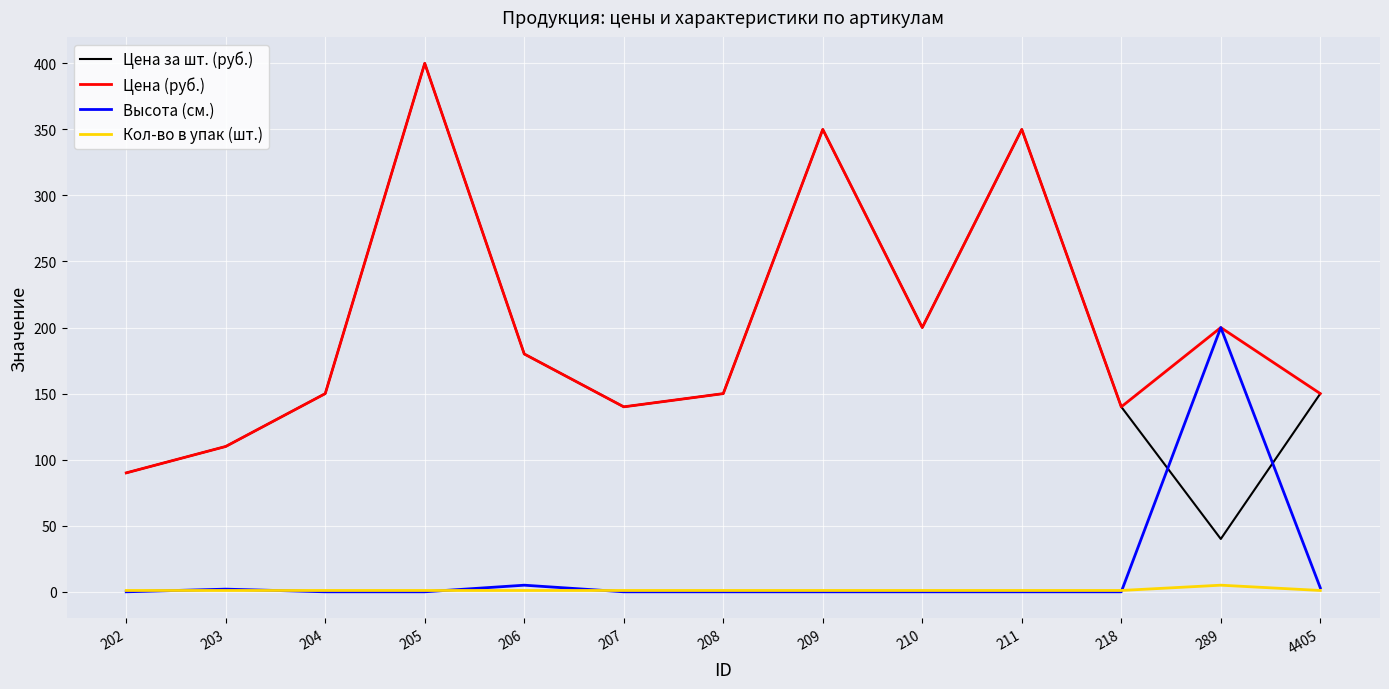

Which series has the largest total across all categories?

Цена (руб.)